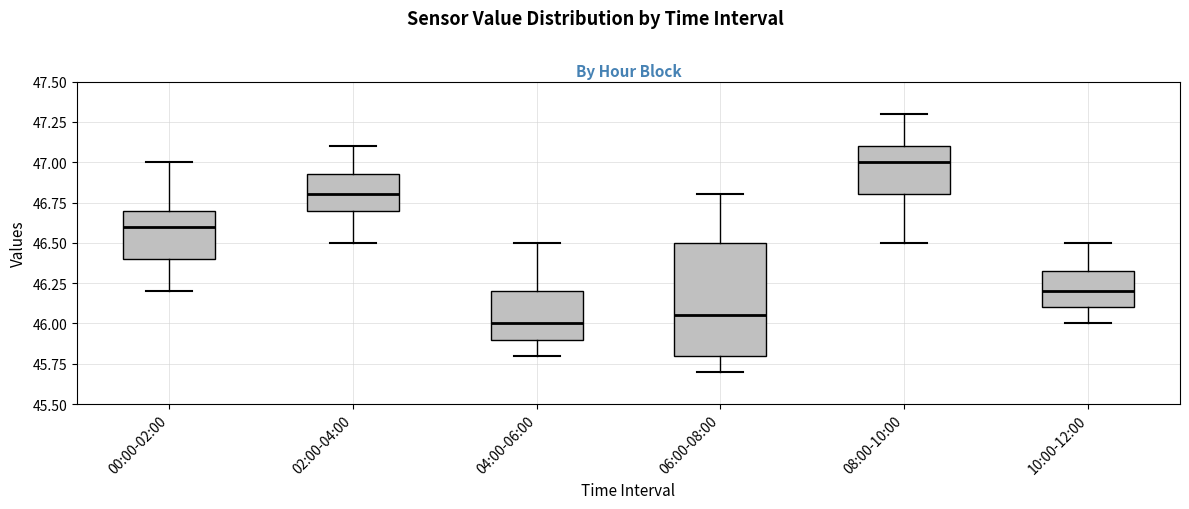

Which box's median line is the highest?

08:00-10:00